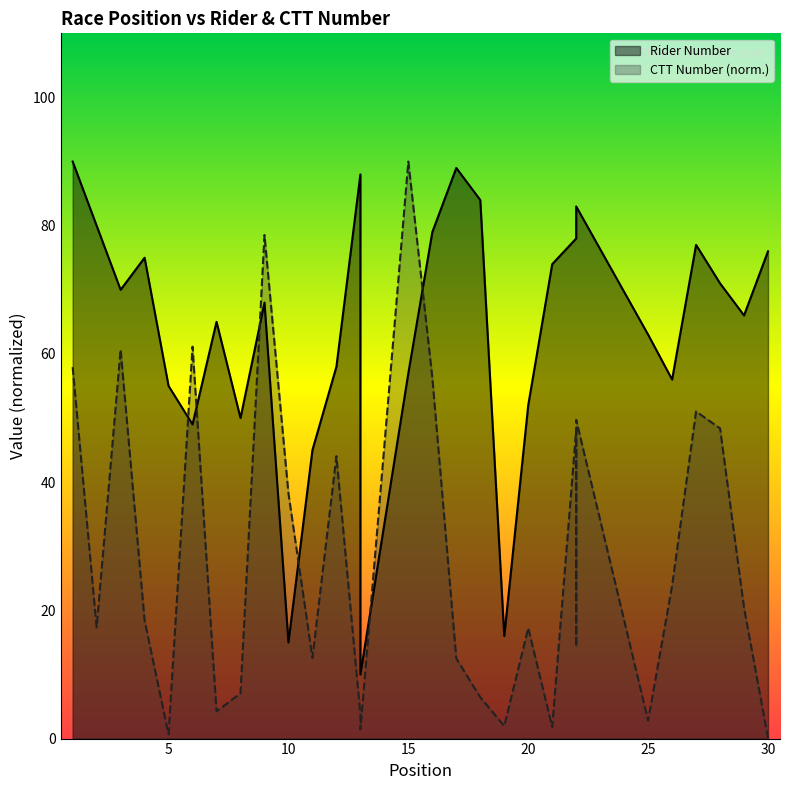

Is it true that ctt_number equals 1.4 at 13?

True